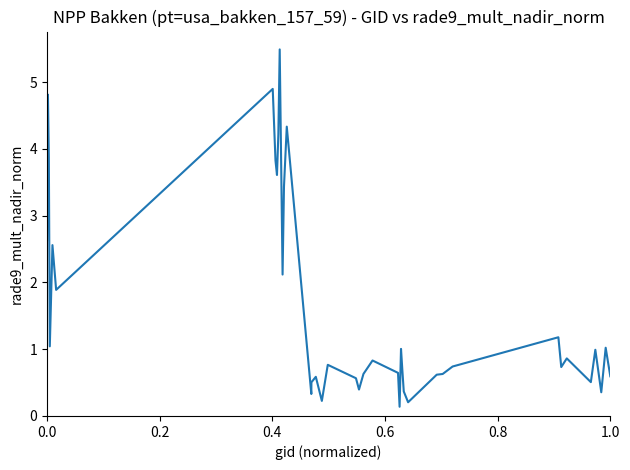

What is the difference between the maximum and minimum values?

5.4